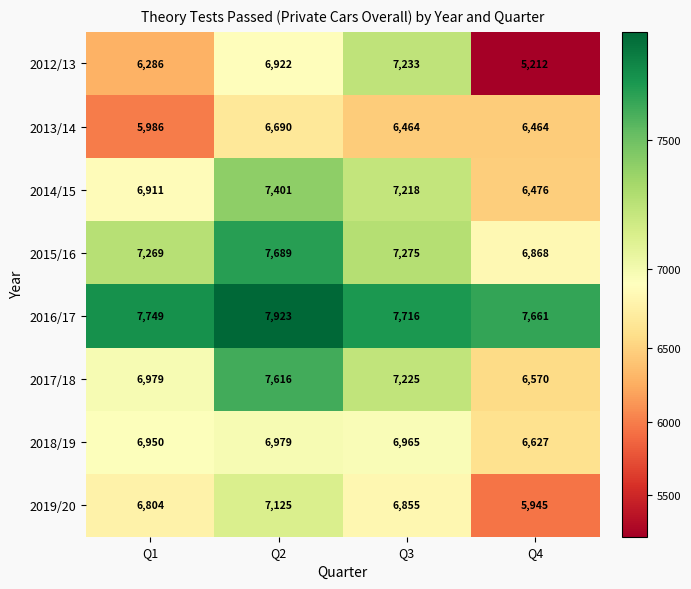

What is the spread (max minus min) of values at Q3?

1252